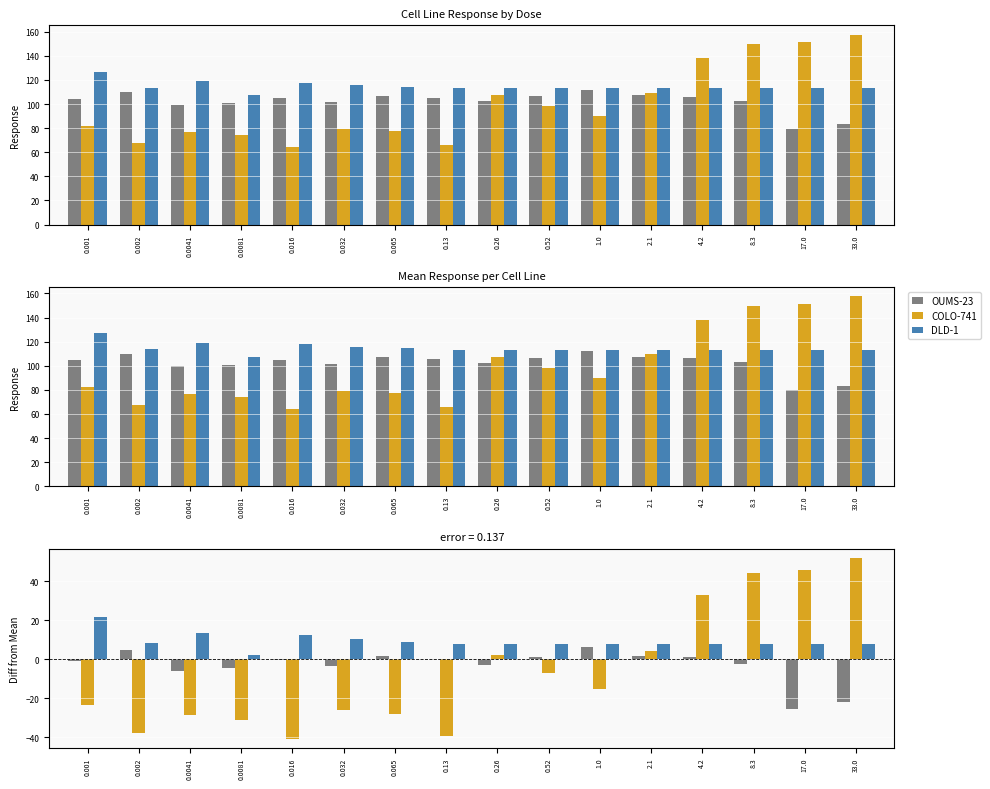

Rank the categories by DLD-1 value from lowest to highest.

0.0081, 0.13, 0.26, 0.52, 1.0, 2.1, 4.2, 8.3, 17.0, 33.0, 0.002, 0.065, 0.032, 0.016, 0.0041, 0.001